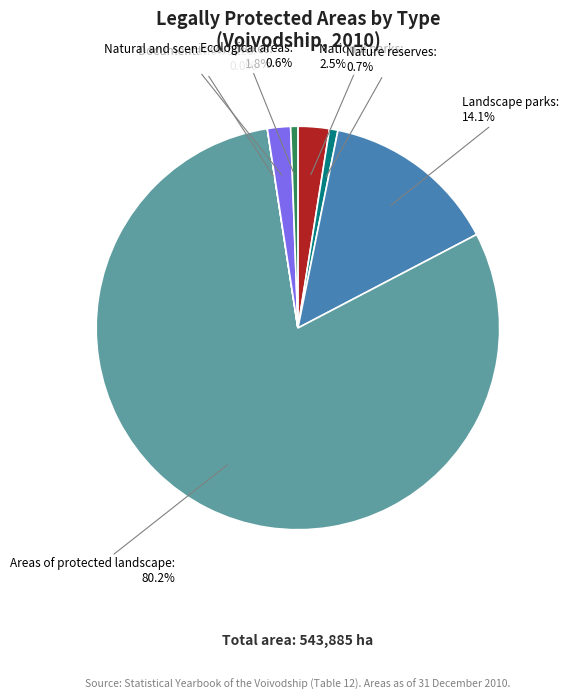

Is there any slice that represents more than half of the pie?

Yes